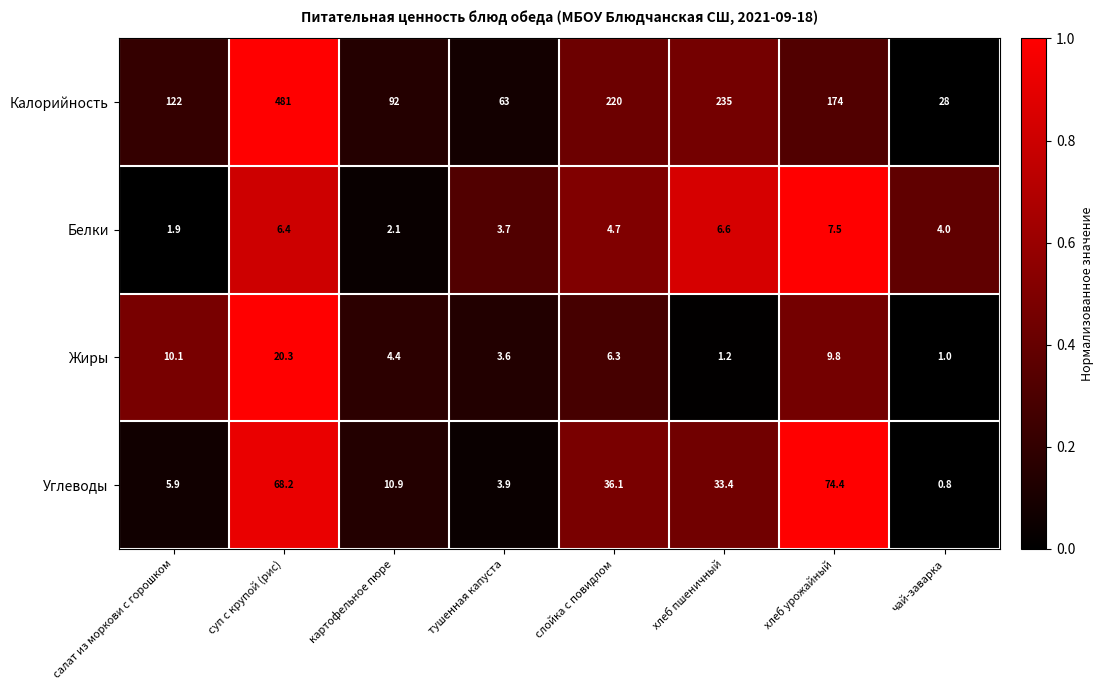

Where does the Жиры series first go above 6?

салат из моркови с горошком